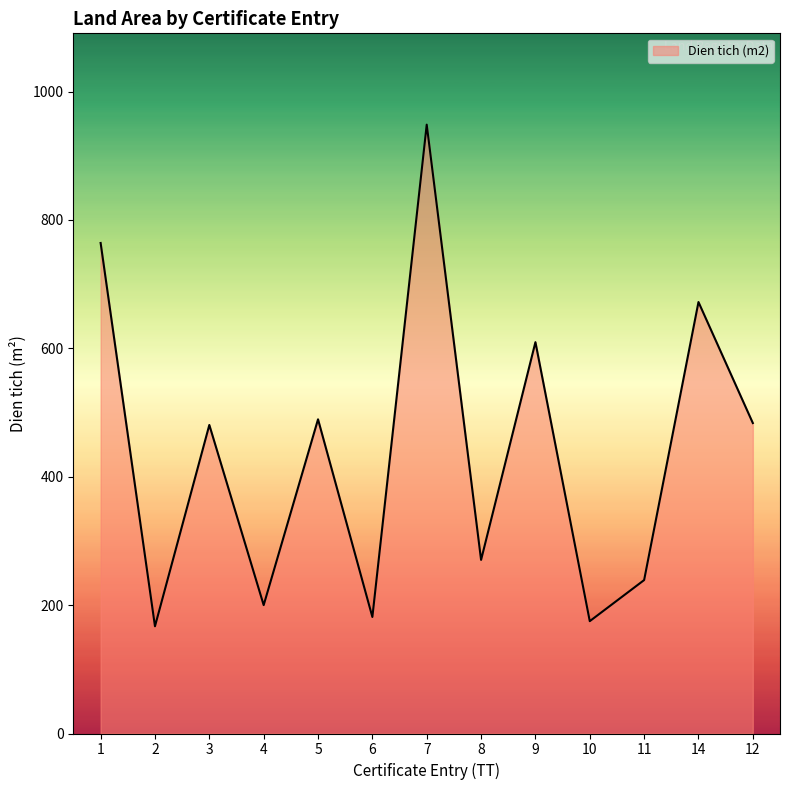

How many interior local valleys (lower than both neighbors) does the data have?

5